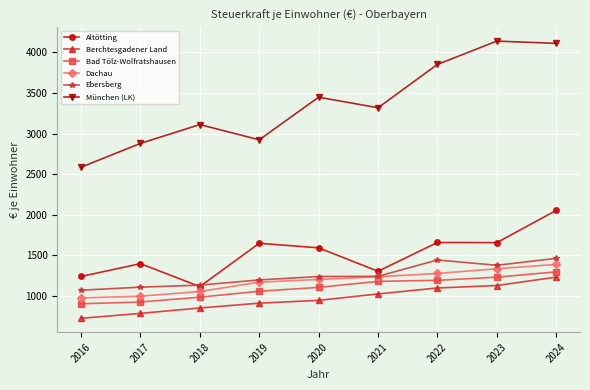

Is it true that Ebersberg equals 384.8 at 2023?

False